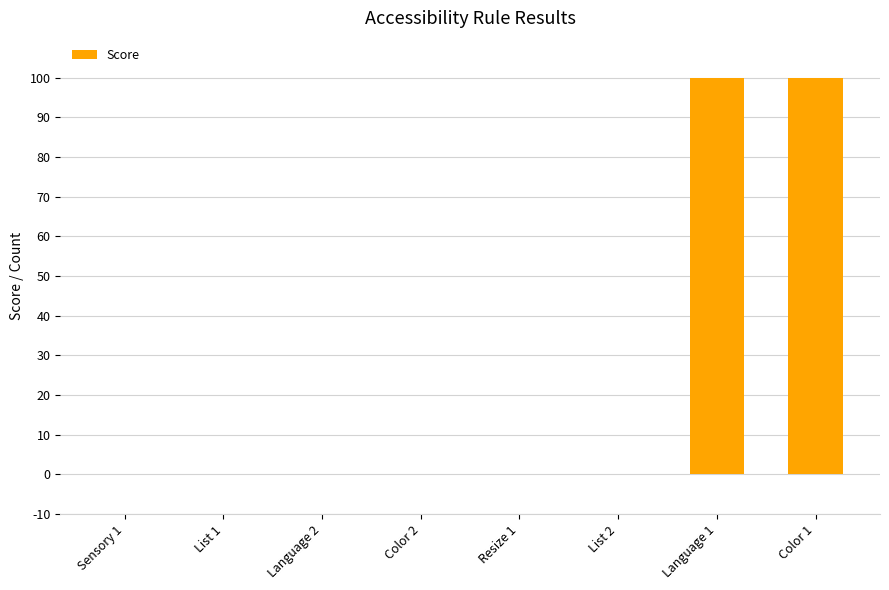

What is the greatest value displayed?

100